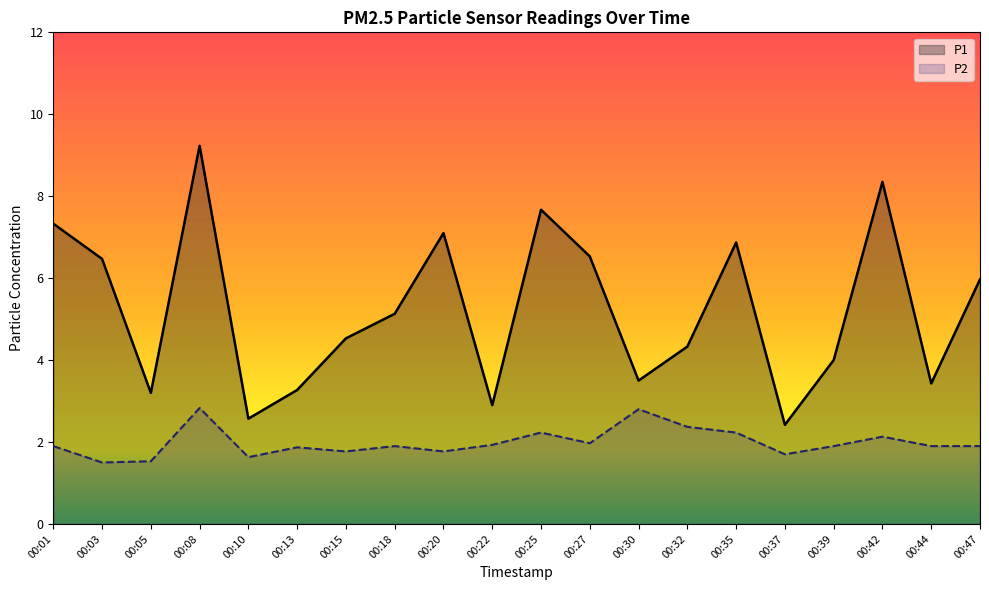

True or false: P1 and P2 intersect in this chart.

False